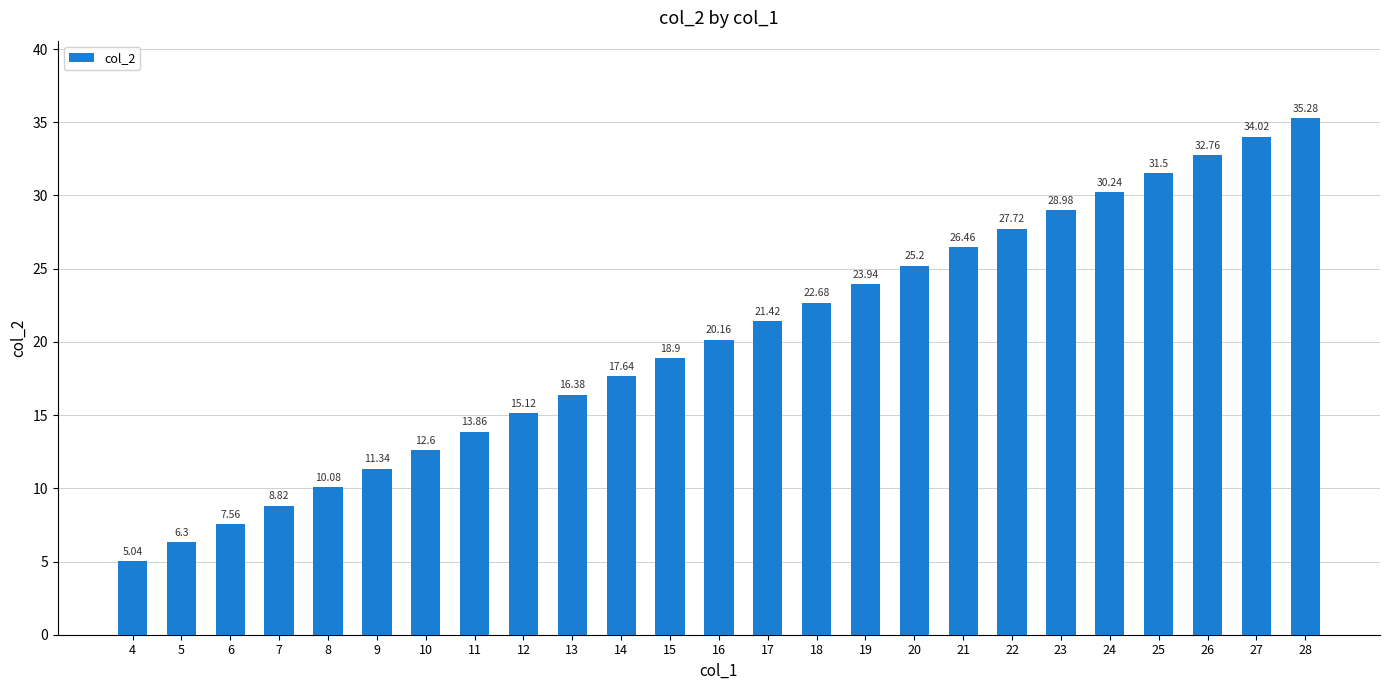

What is the average value?

20.2